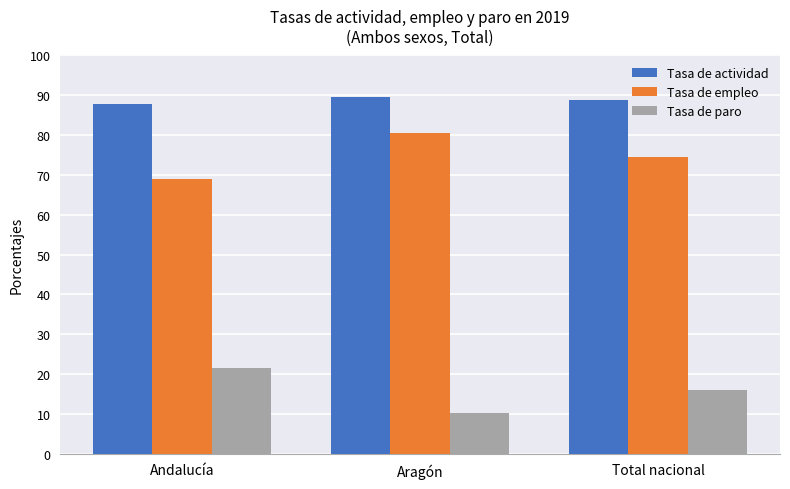

What is the approximate value of Tasa de paro at Aragón?

10.2